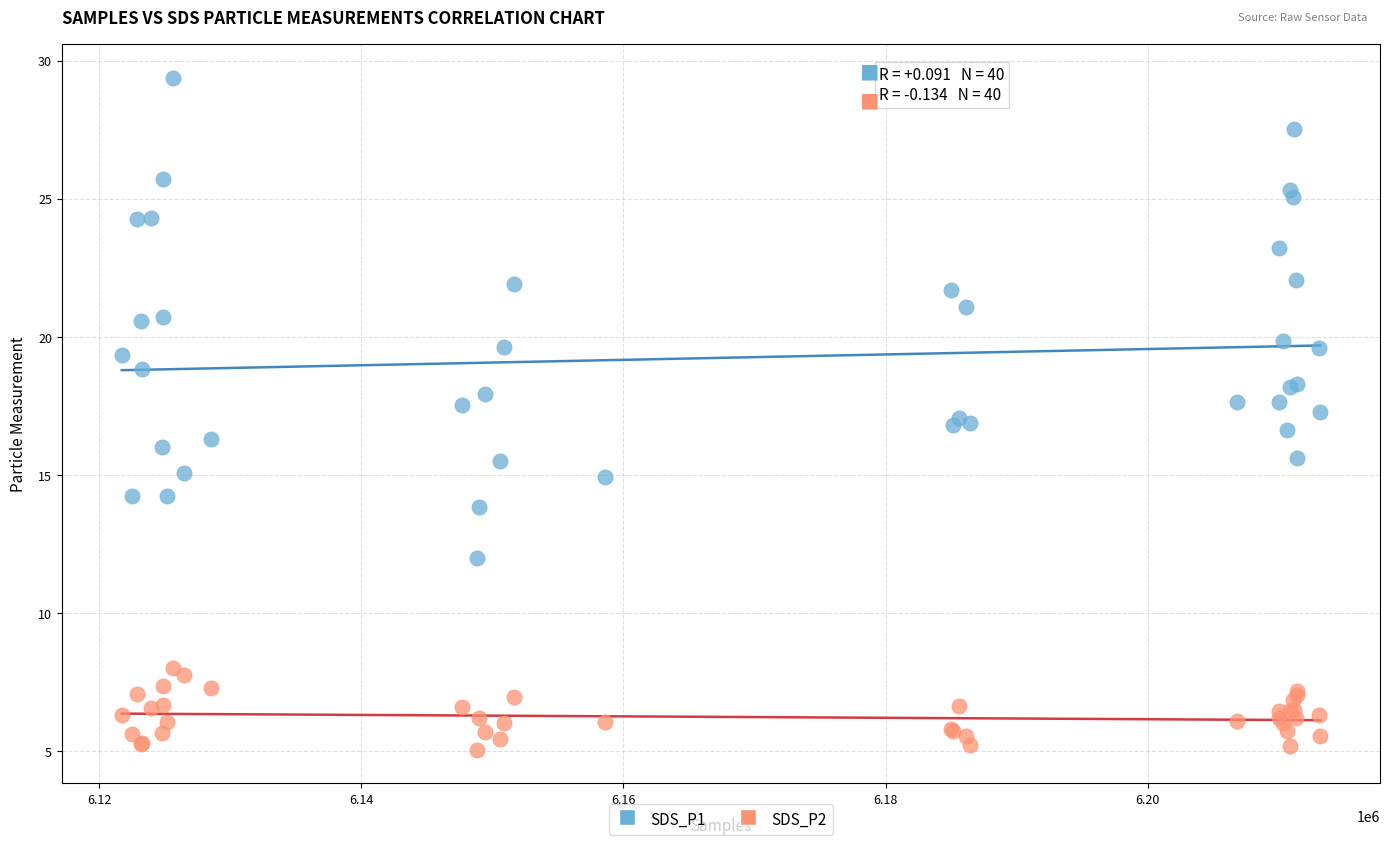

What are all the series names shown in the legend?

SDS_P1, SDS_P2